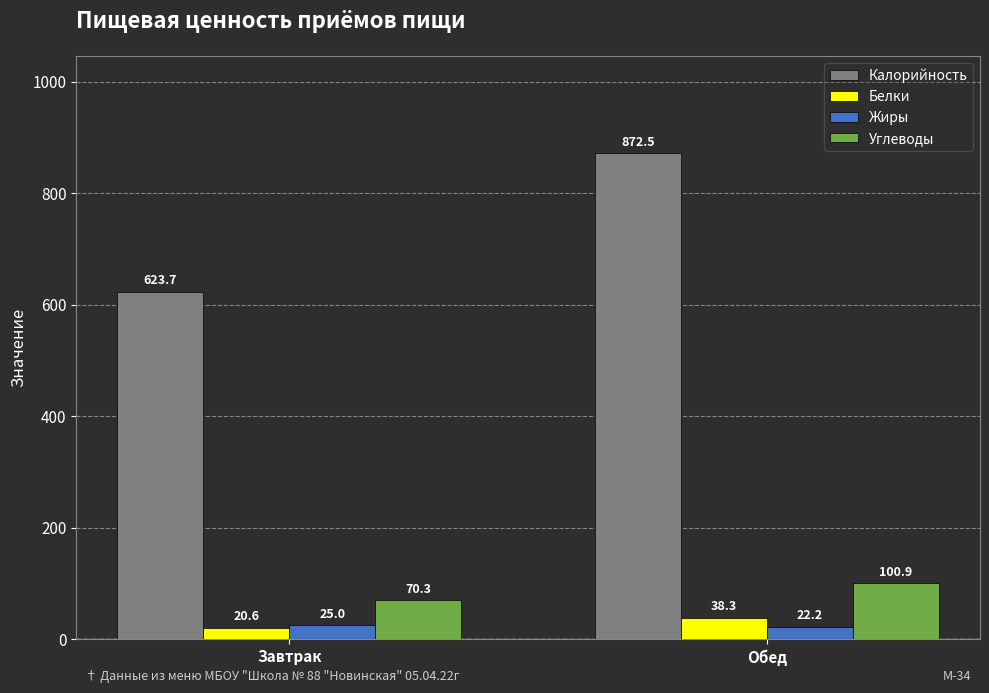

What is the spread (max minus min) of values at Обед?

850.3